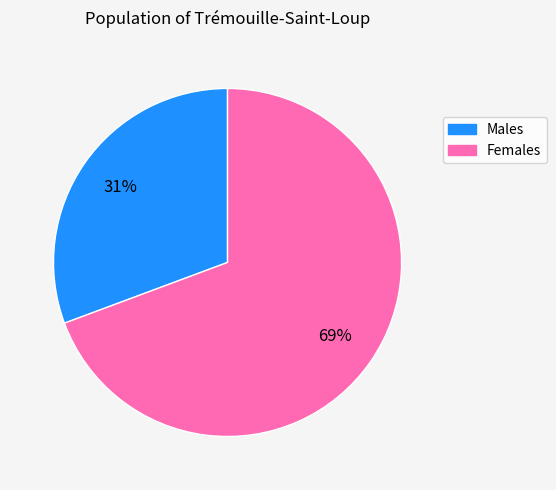

Does any single category account for the majority?

Yes